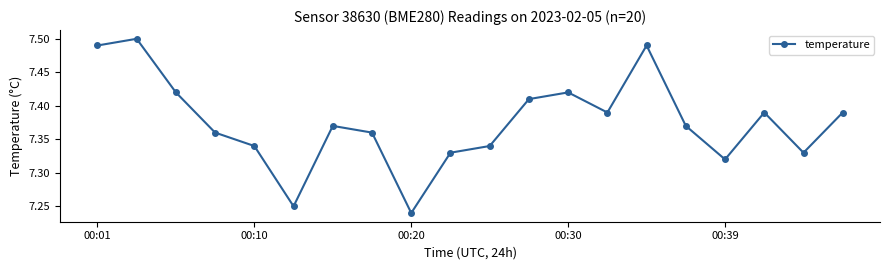

How many interior local peaks (higher than both neighbors) does the data have?

5